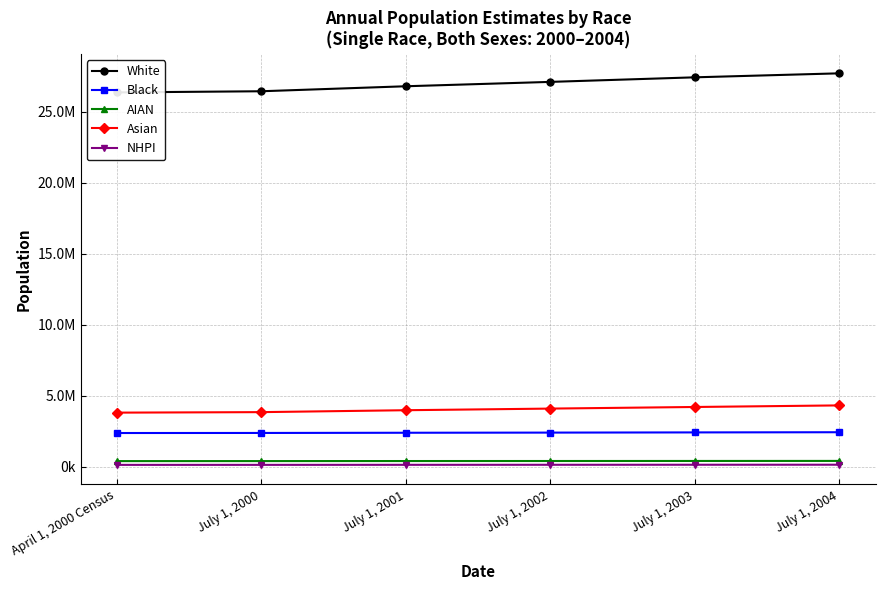

List the labels in order of Asian value, largest first.

July 1, 2004, July 1, 2003, July 1, 2002, July 1, 2001, July 1, 2000, April 1, 2000 Census